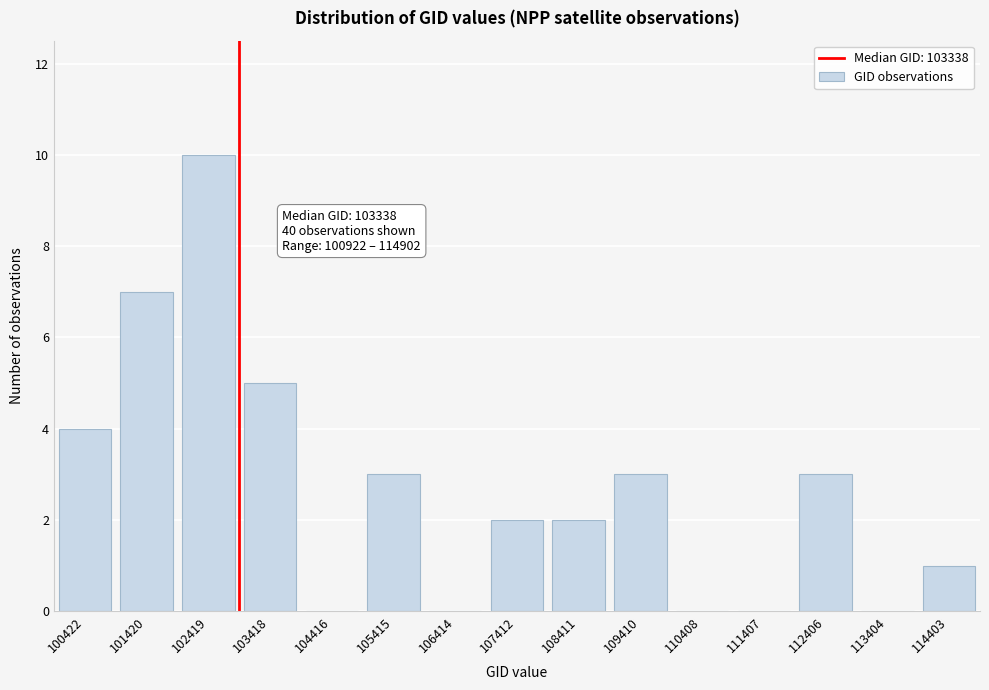

Reading left to right, transcribe all the data shown in this chart.

100422=4	101420=7	102419=10	103418=5	104416=0	105415=3	106414=0	107412=2	108411=2	109410=3	110408=0	111407=0	112406=3	113404=0	114403=1